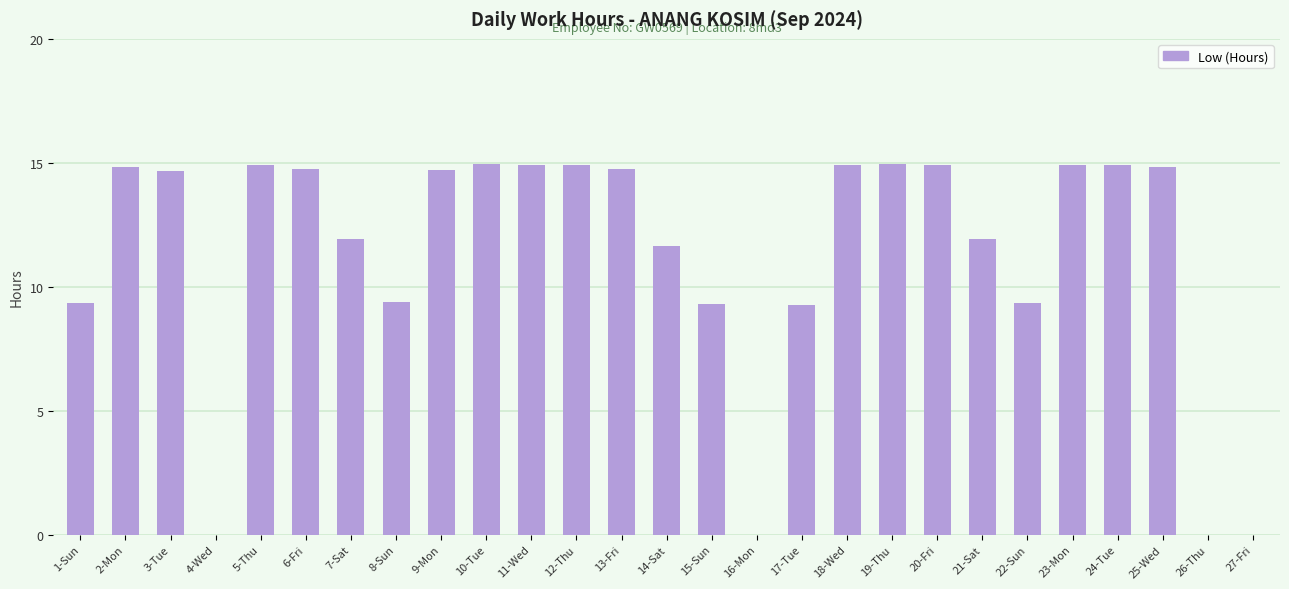

What is the change in value from 2-Mon to 21-Sat?

-2.9